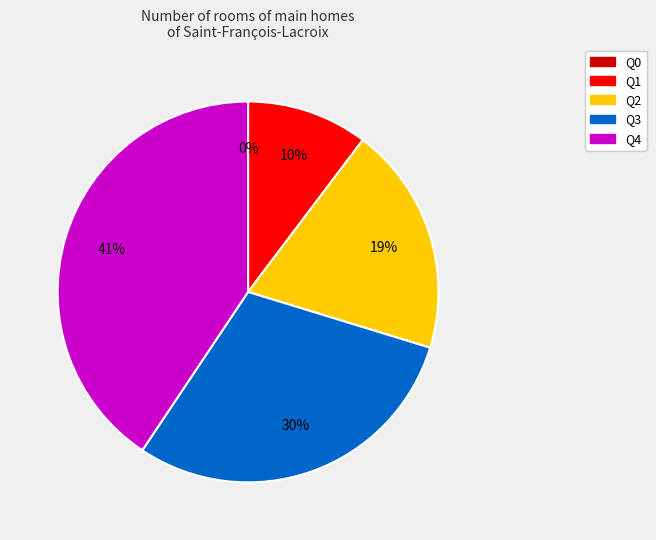

Is it true that Q2 is 9% of the pie?

False